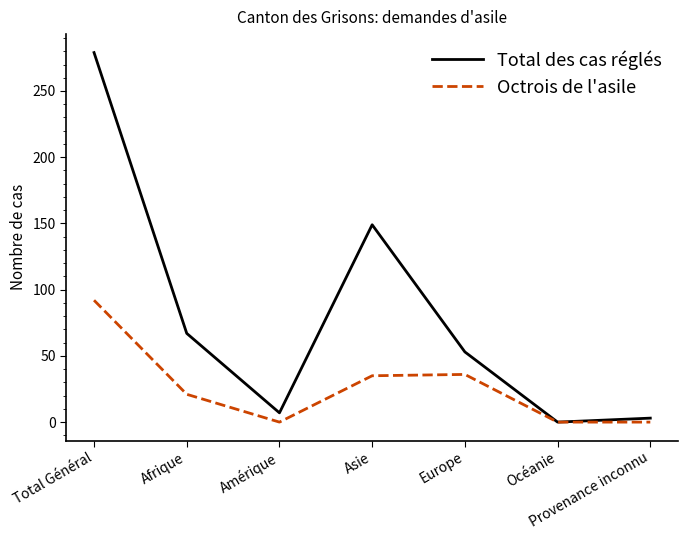

What is the difference between the second highest and minimum values in the Total des cas réglés series?

149